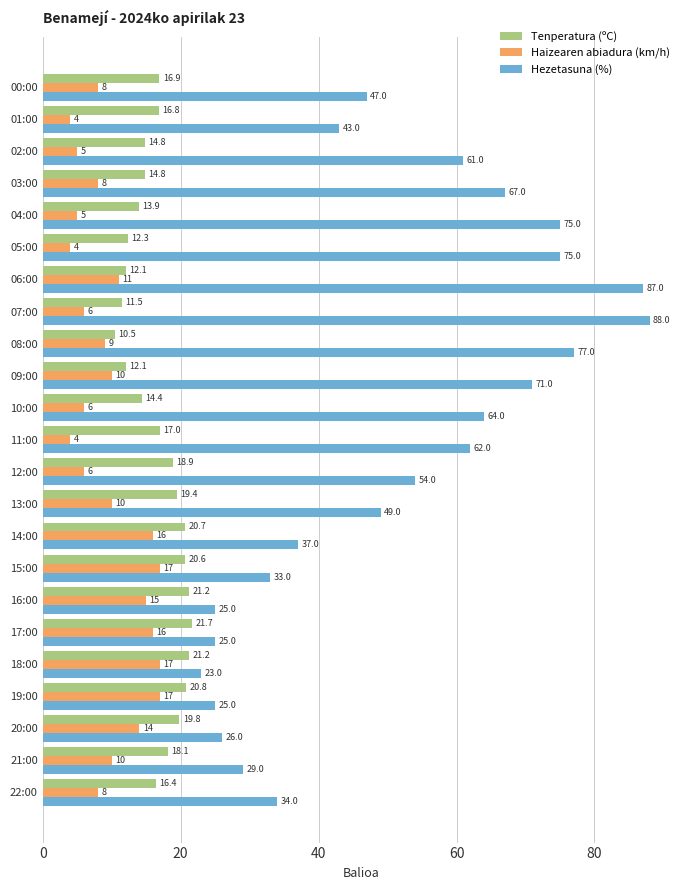

At which category is the sum across all series the highest?

06:00